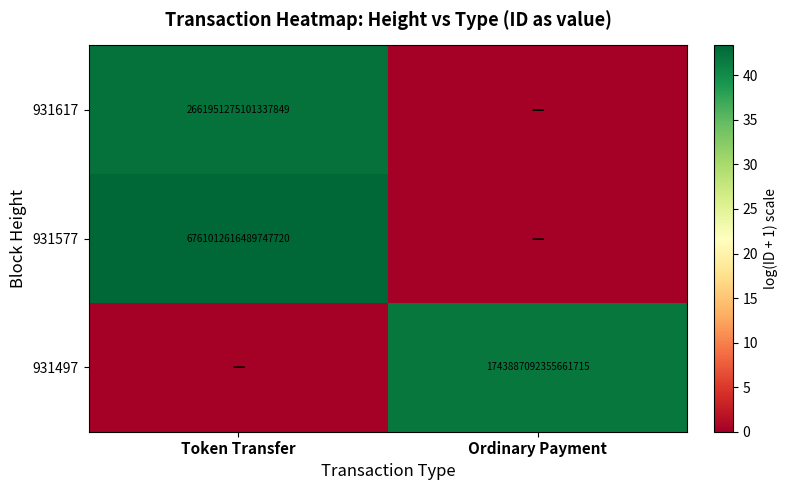

The value of 931617 at Token Transfer is 1105949031381431680. True or false?

False